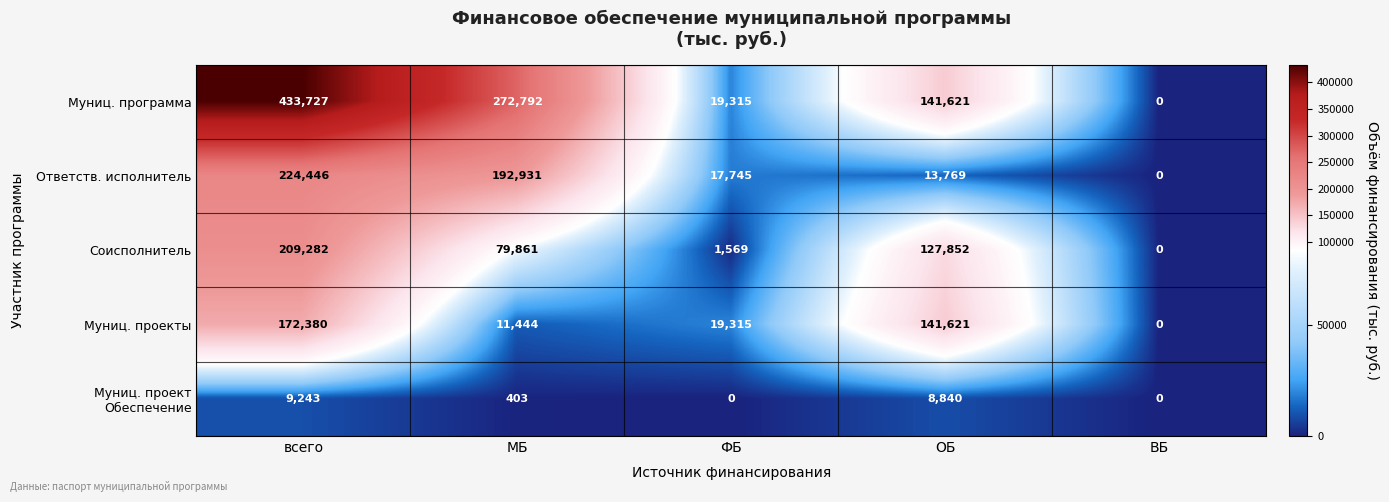

Rank the categories by Ответств. исполнитель value from lowest to highest.

ВБ, ОБ, ФБ, МБ, всего